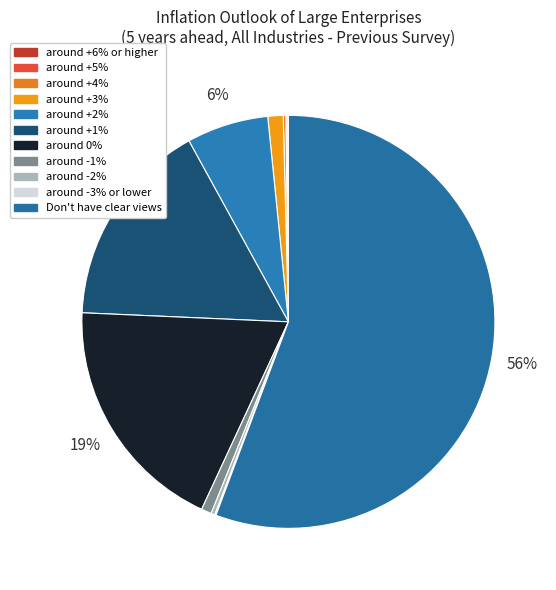

Combined, do around +1% and around 0% account for over 50%?

No